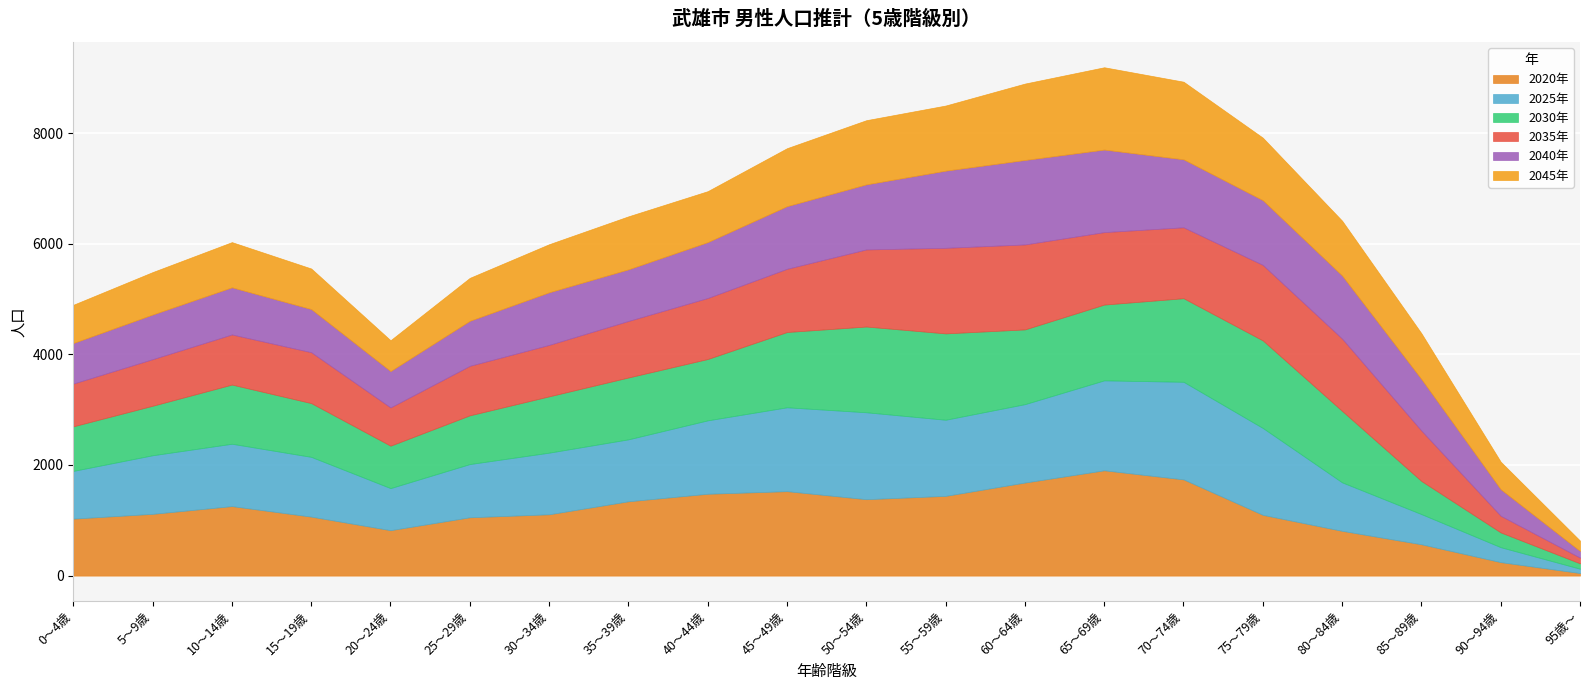

How many interior local peaks does the 2040年 series have?

3